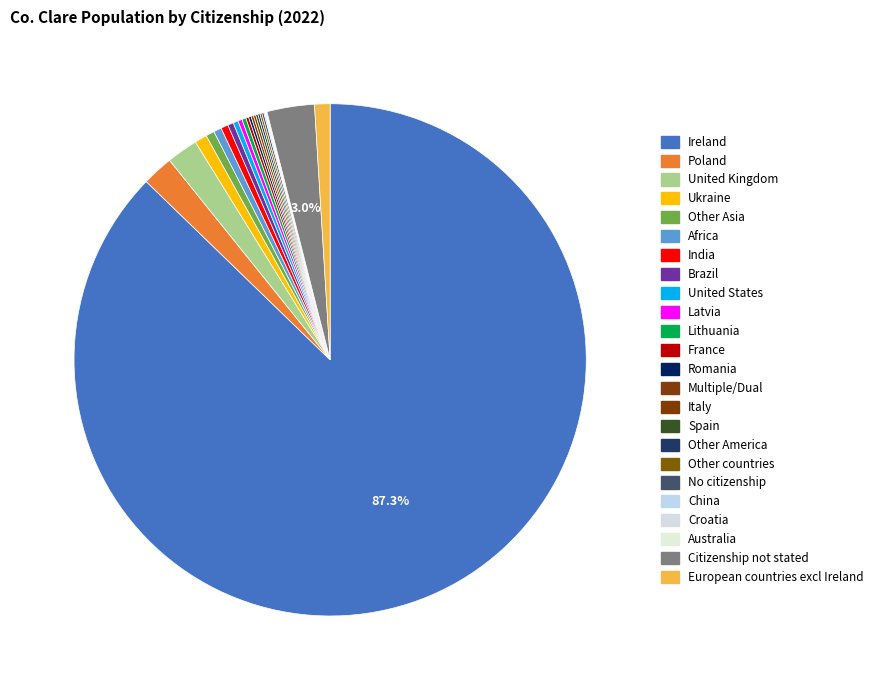

Count the number of slices in the pie.

24